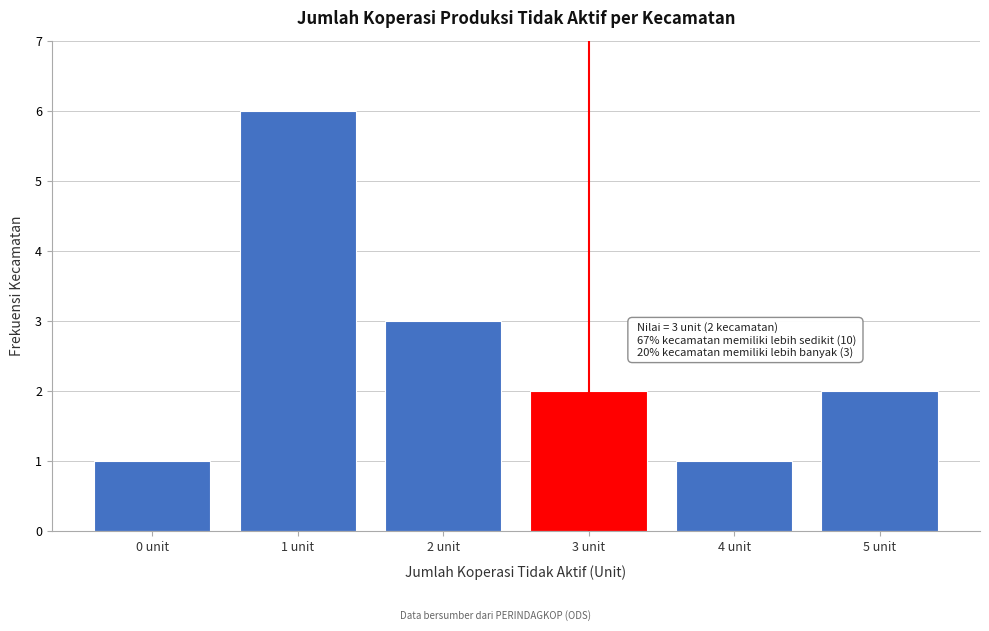

Reading left to right, what are all the values shown in this chart?

0 unit=1	1 unit=6	2 unit=3	3 unit=2	4 unit=1	5 unit=2